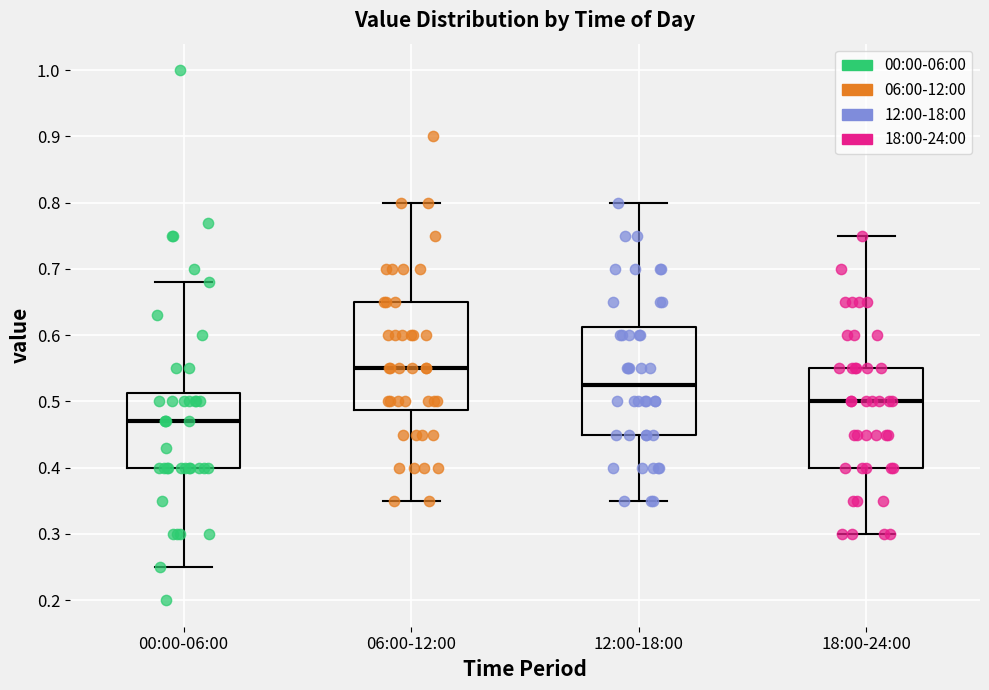

Reading left to right, read every box against the y-axis: the position of its median line, the range the box covers, and the ends of its whiskers. The values are not printed on the chart, so give them approximately, as read against the axis.

00:00-06:00: median 0.47, box 0.40 to 0.51, whiskers 0.25 to 0.68
06:00-12:00: median 0.55, box 0.49 to 0.65, whiskers 0.35 to 0.80
12:00-18:00: median 0.53, box 0.45 to 0.61, whiskers 0.35 to 0.80
18:00-24:00: median 0.50, box 0.40 to 0.55, whiskers 0.30 to 0.75